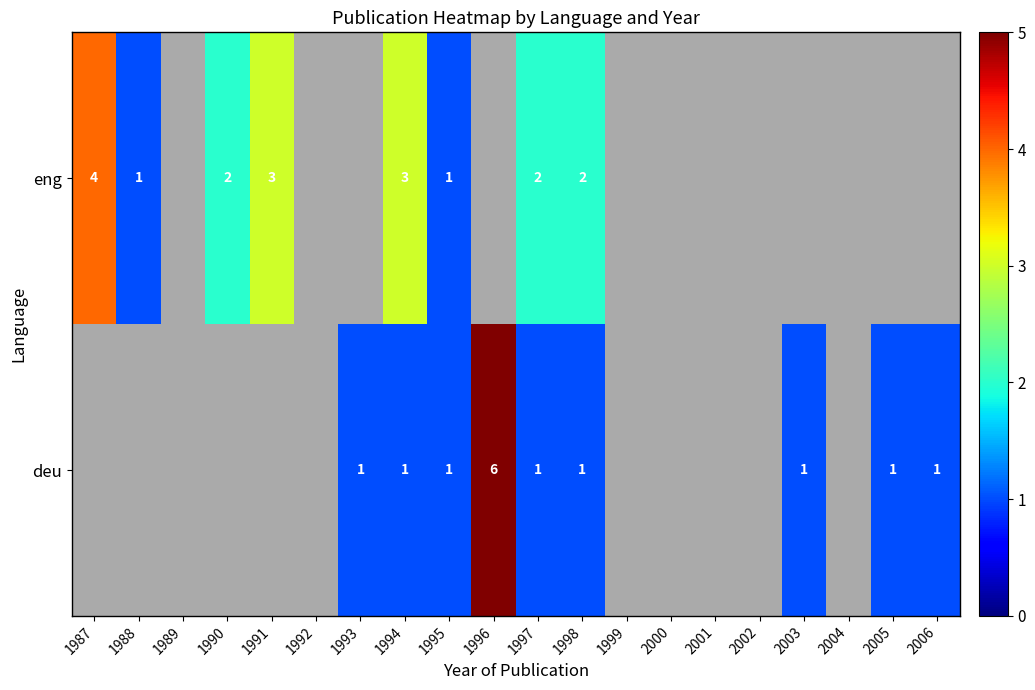

The value of deu at 2006 is 2. True or false?

False